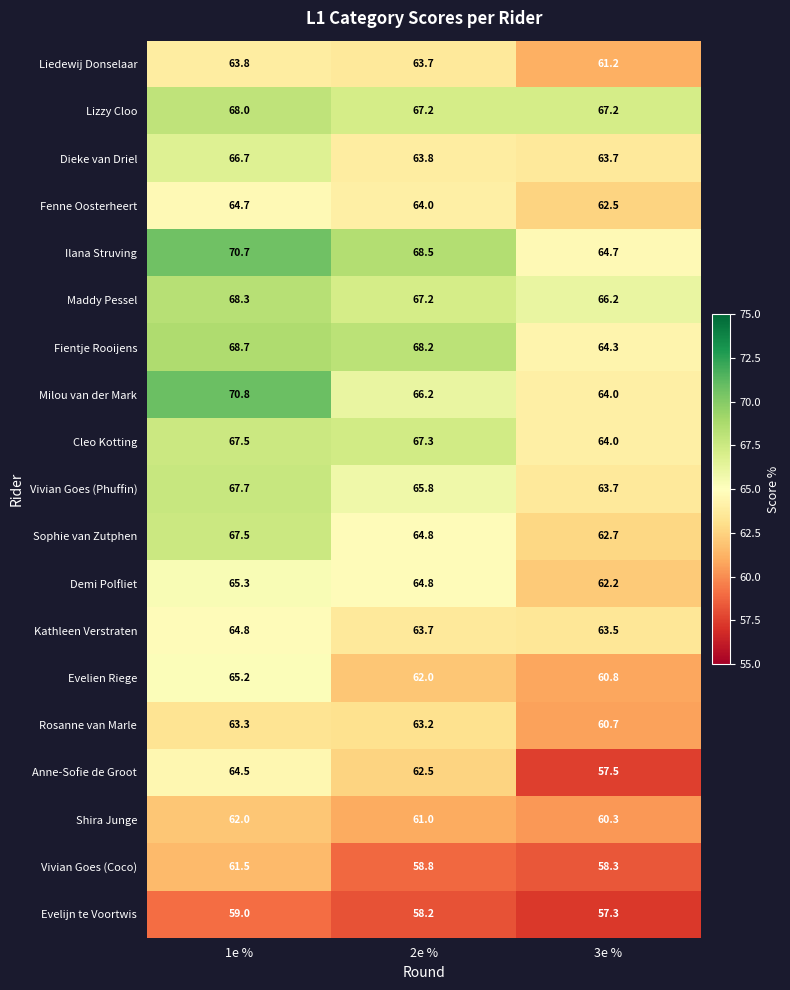

True or false: Maddy Pessel has a value of 116.0 at 1e %.

False